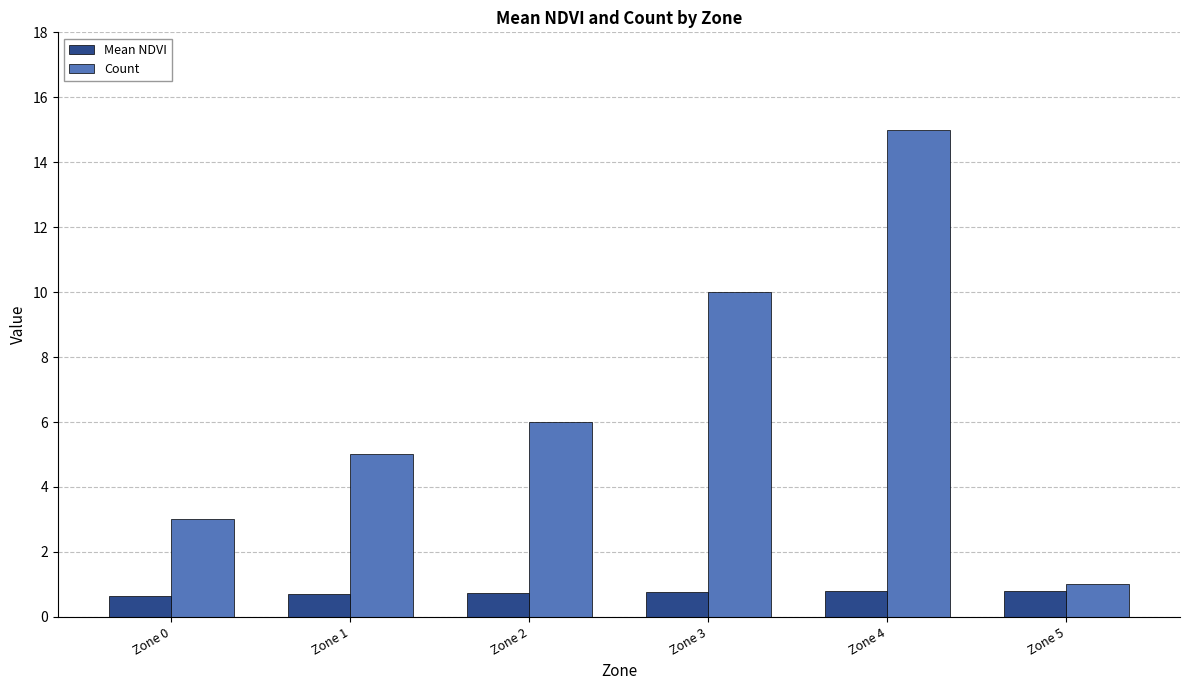

Which category has the highest value in the Count series?

Zone 4